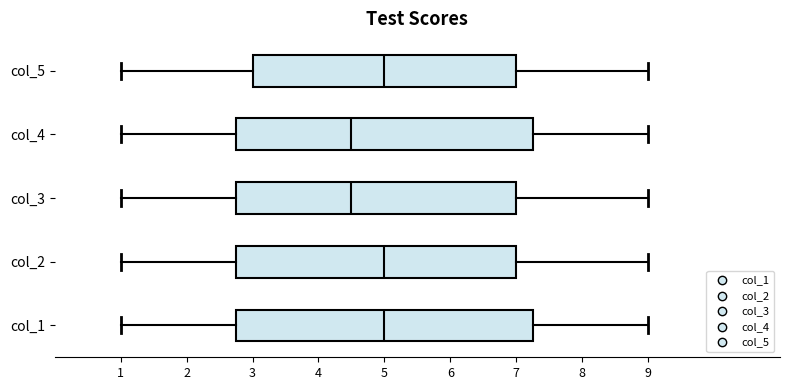

Reading bottom to top, read every box against the x-axis: the position of its median line, the range the box covers, and the ends of its whiskers. The values are not printed on the chart, so give them approximately, as read against the axis.

col_1: median 5.0, box 2.8 to 7.3, whiskers 1.0 to 9.0
col_2: median 5.0, box 2.8 to 7.0, whiskers 1.0 to 9.0
col_3: median 4.5, box 2.8 to 7.0, whiskers 1.0 to 9.0
col_4: median 4.5, box 2.8 to 7.3, whiskers 1.0 to 9.0
col_5: median 5.0, box 3.0 to 7.0, whiskers 1.0 to 9.0